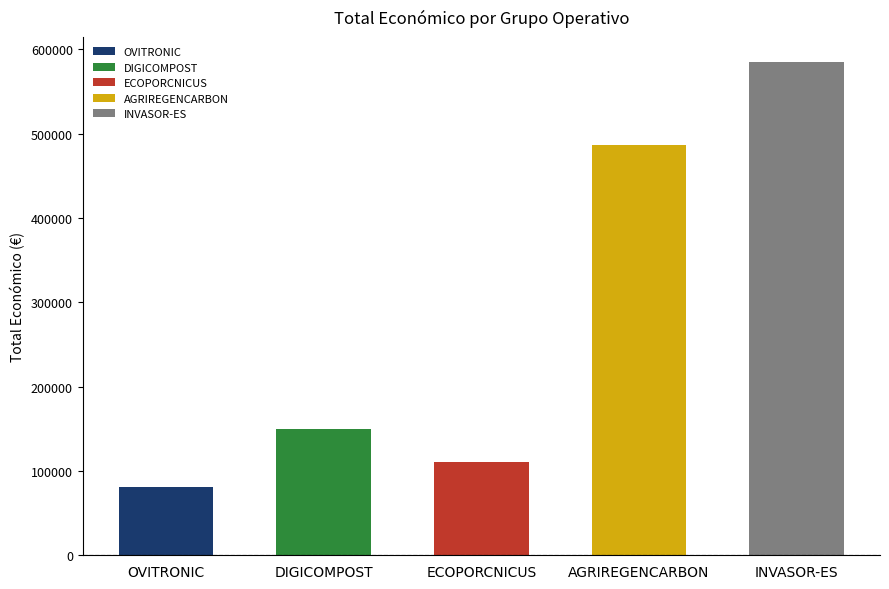

What is the change in value from DIGICOMPOST to AGRIREGENCARBON?

+336756